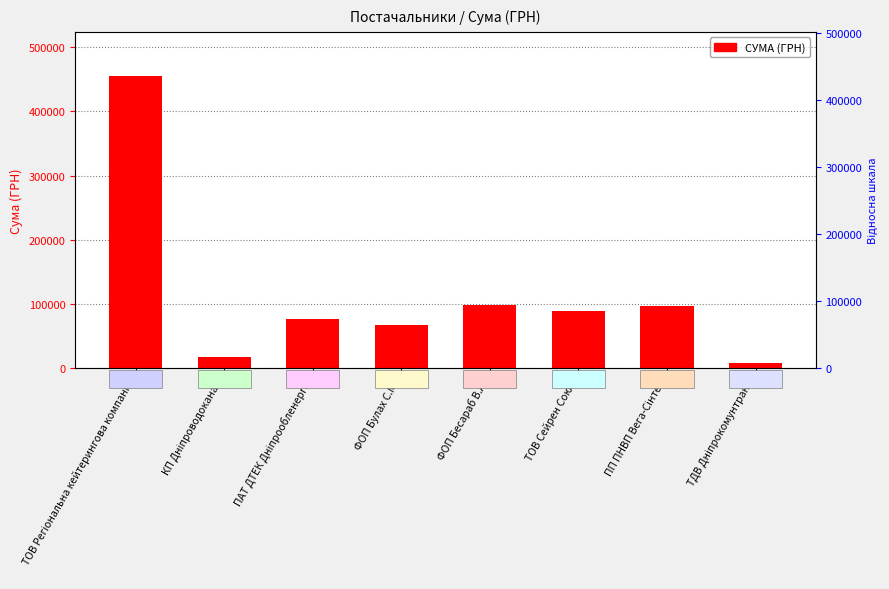

What is the difference between the second highest and second lowest values?

80444.6